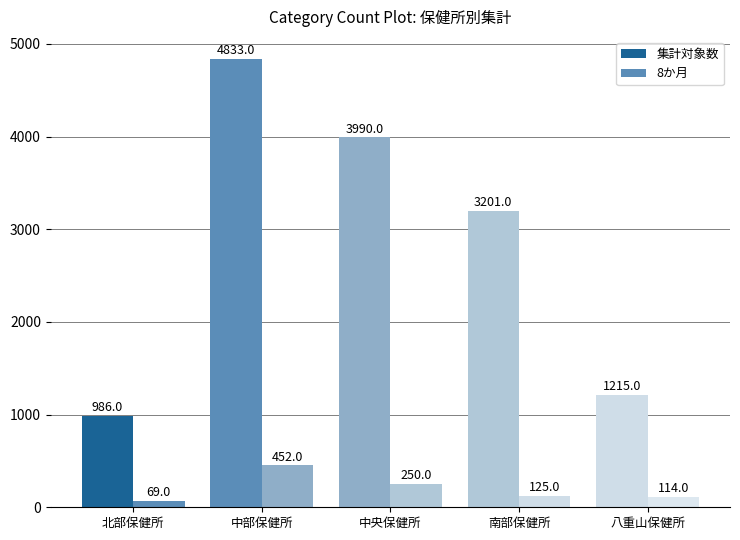

How many bars are there in each group?

2